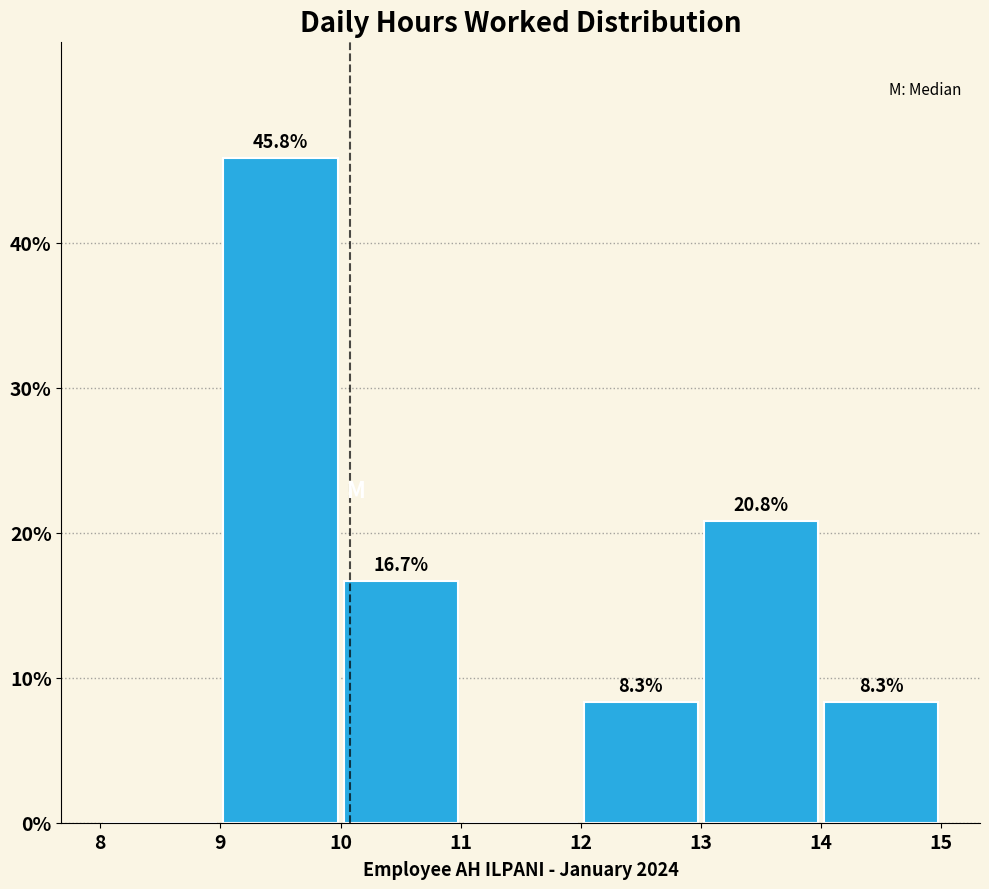

Over which range of the x-axis is the bar tallest?

9 to 10